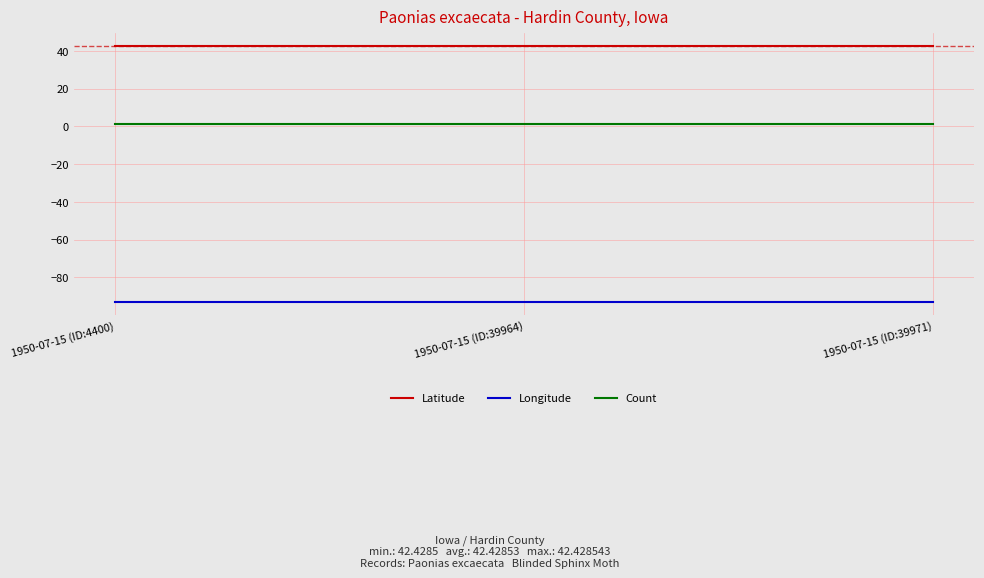

Count the number of data series in this chart.

3